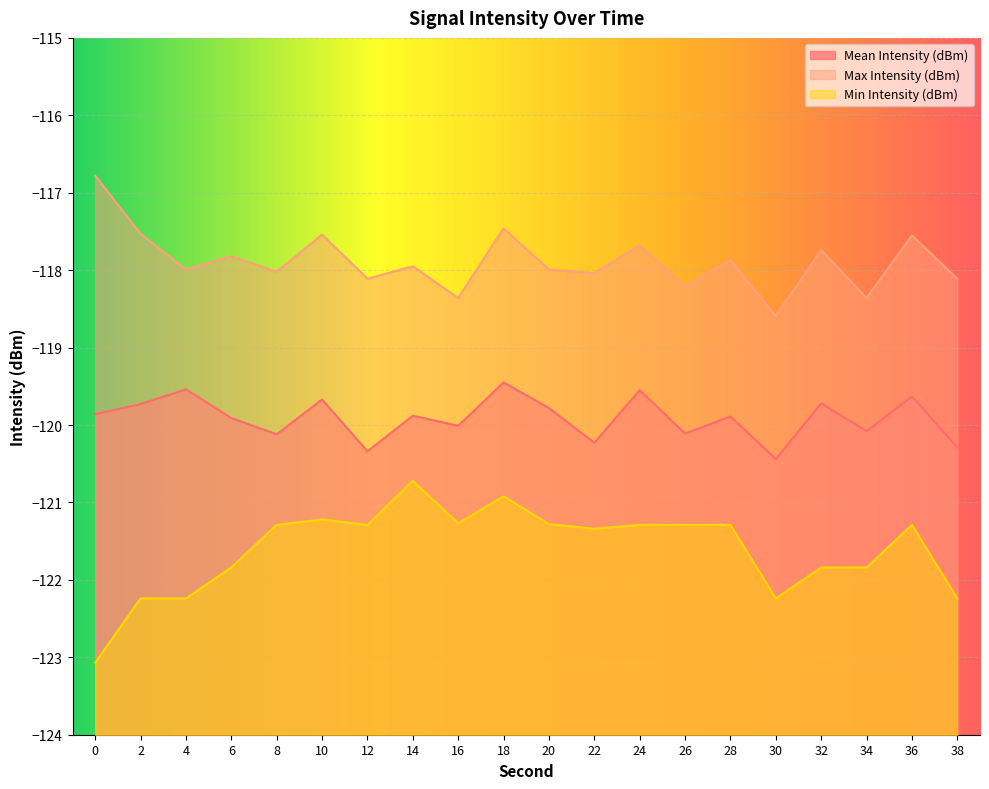

What is the difference between the Max Intensity (dBm) values at 2 and 28?

0.3